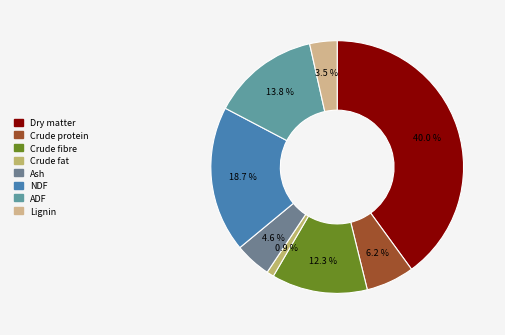

Does Crude protein represent more than half of the total?

No